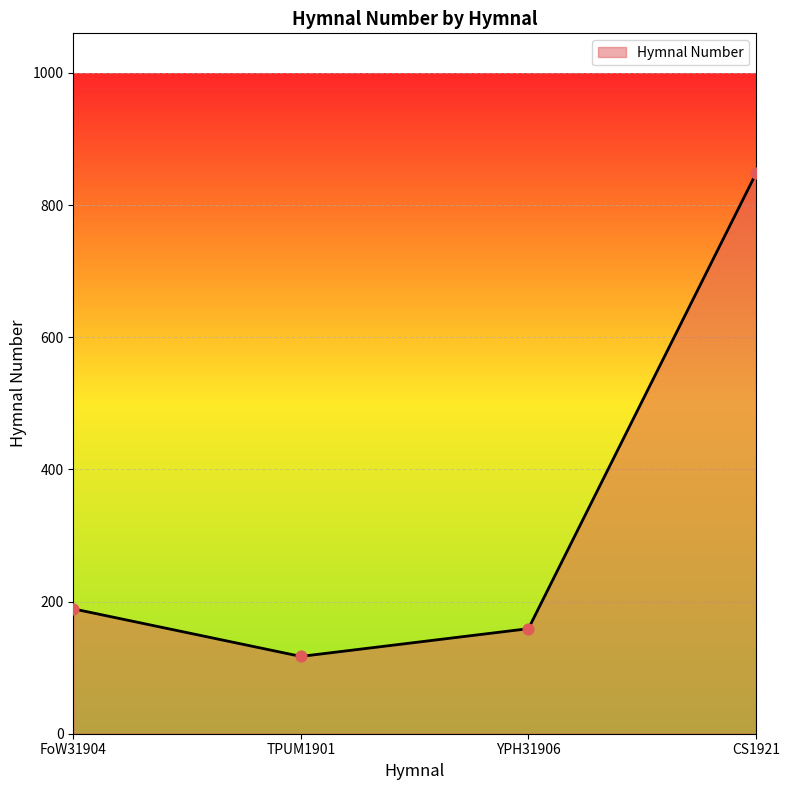

What is the ratio of the value at YPH31906 to the value at TPUM1901?

1.4